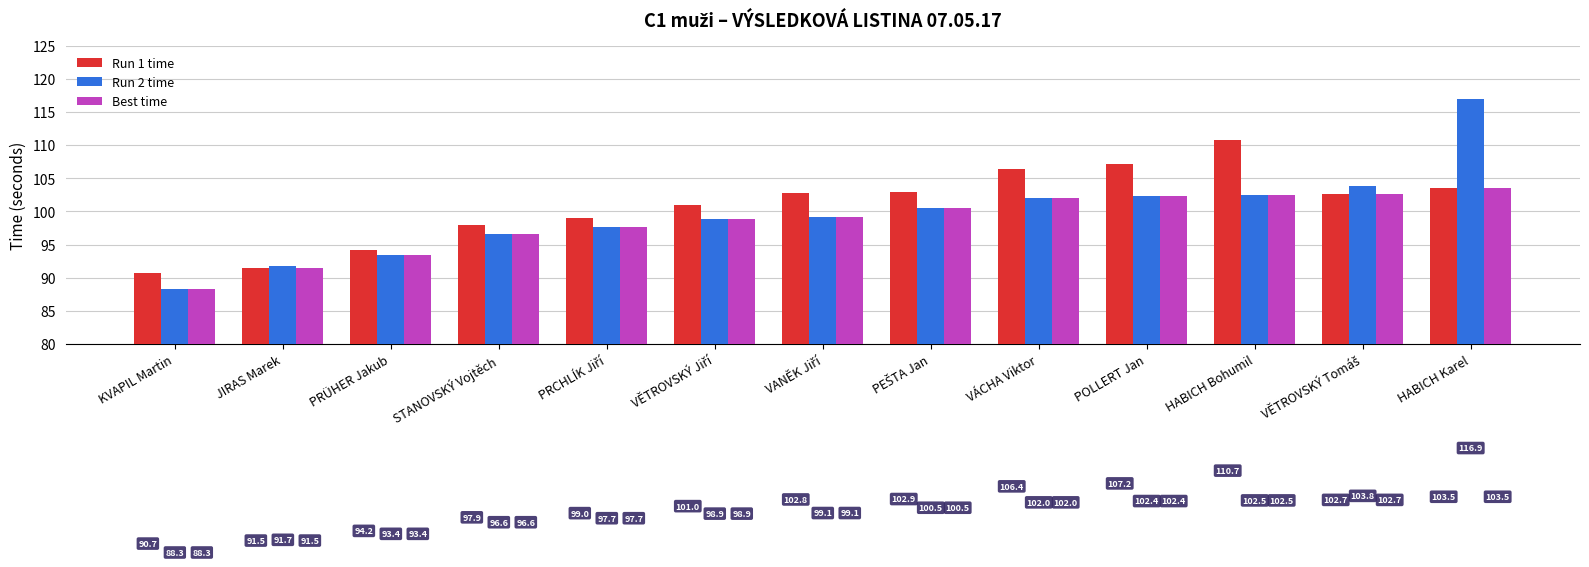

What is the maximum value for Run 2 time?

116.9